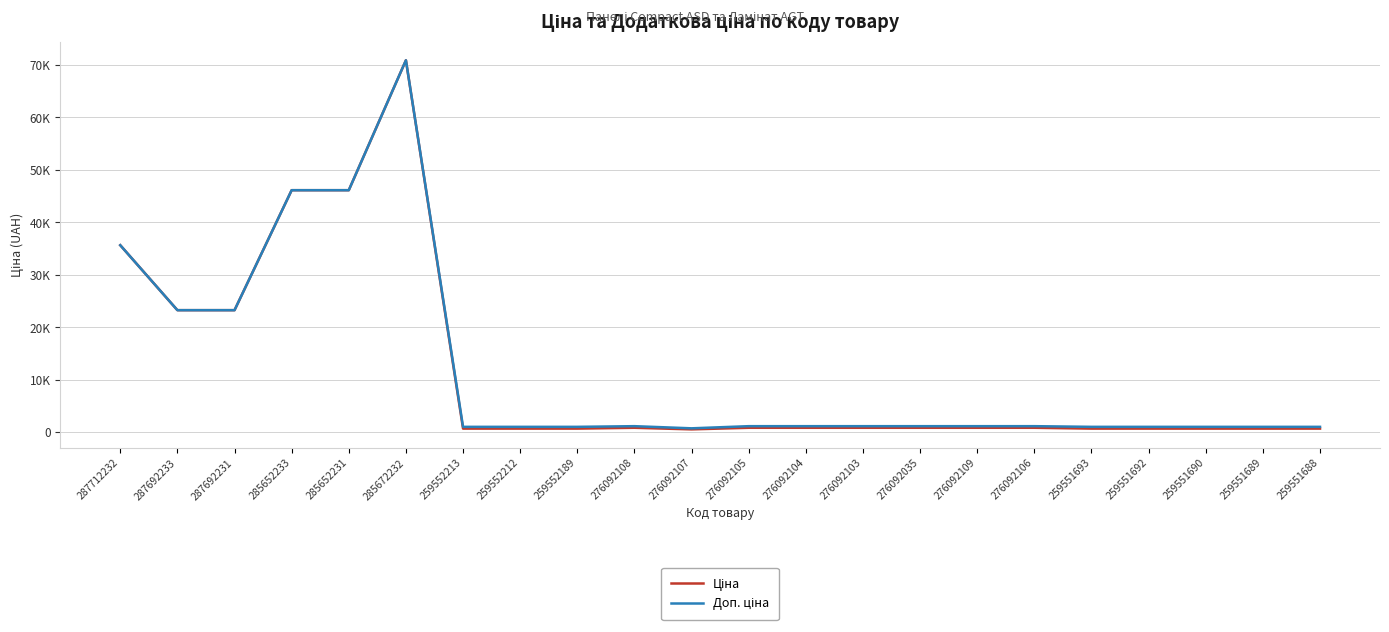

Is this an area chart (filled region under the line)?

No